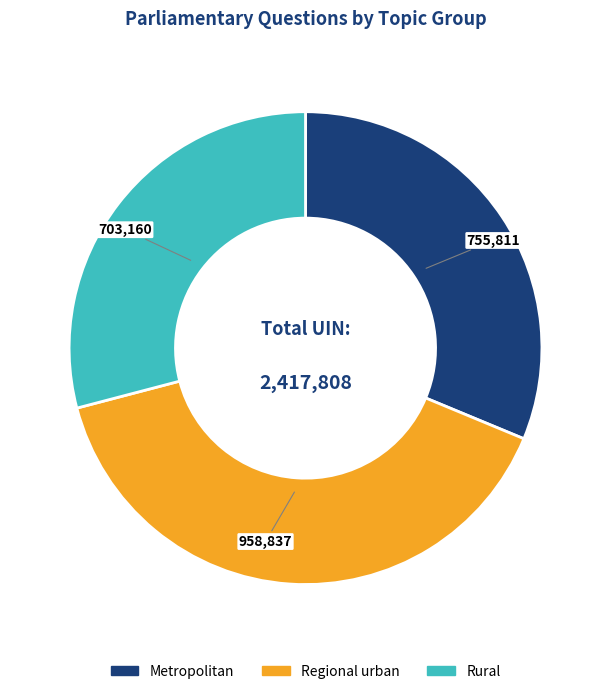

Does any single category account for the majority?

No